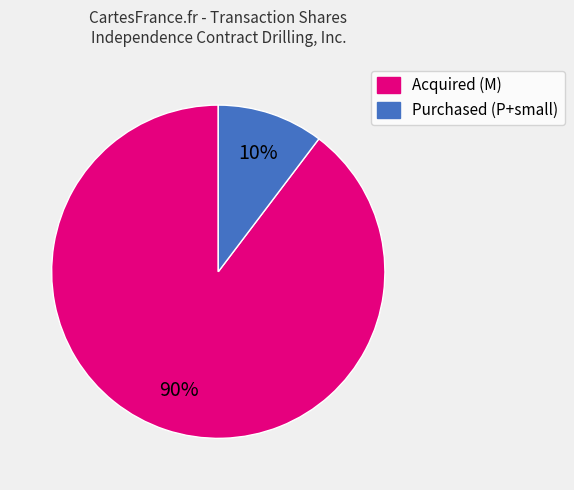

Is there any slice that represents more than half of the pie?

Yes